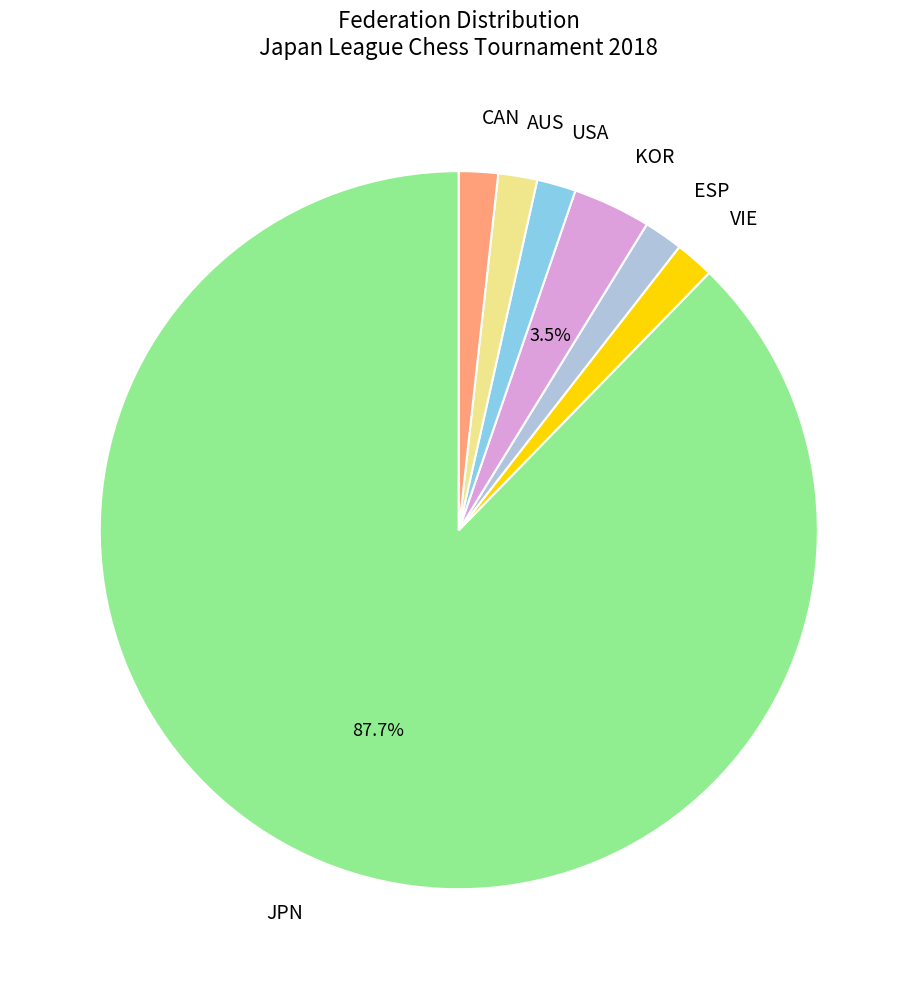

Combined, do VIE and AUS account for over 50%?

No